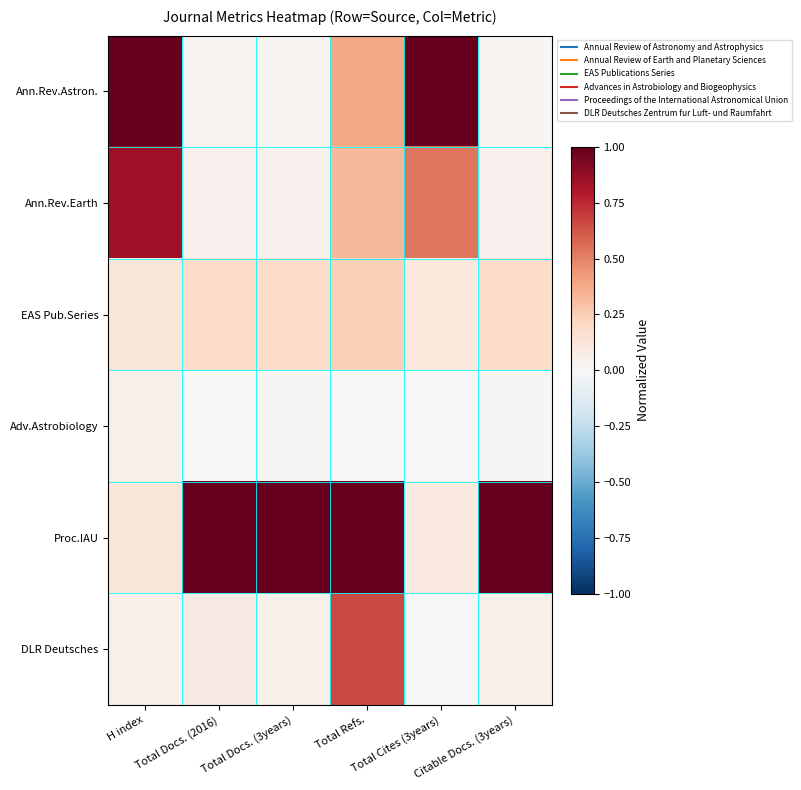

How many series are shown in this chart?

6